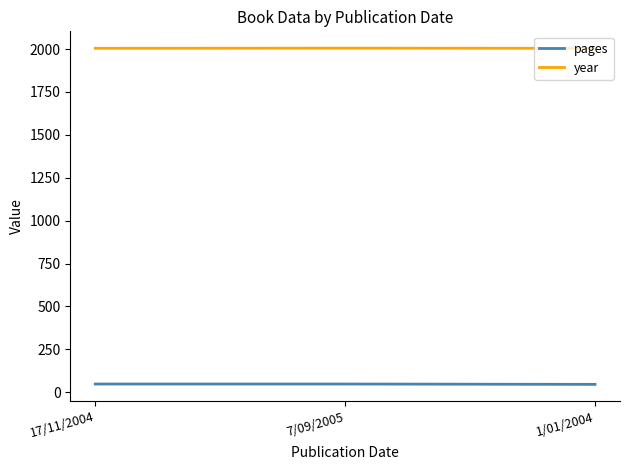

At how many categories does at least one series exceed 1699?

3